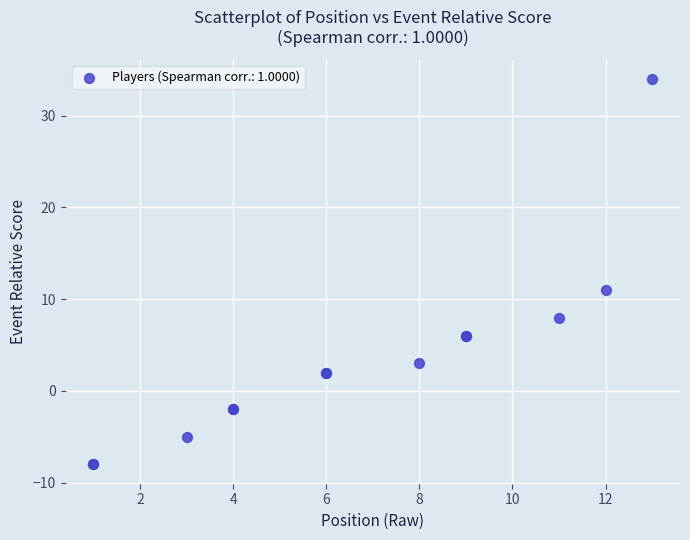

What Y value in the scatter plot is closest to 13?

11